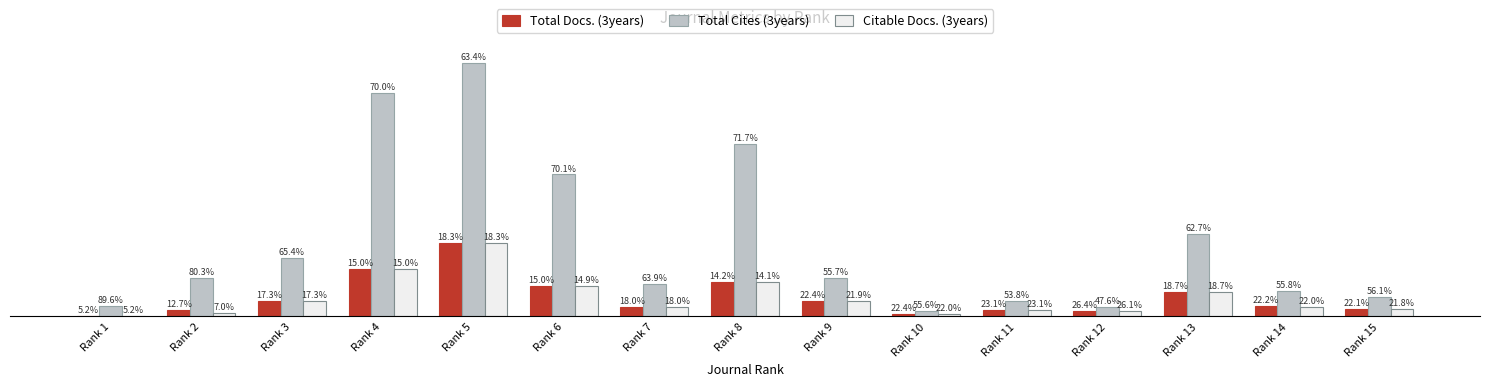

Which series has the widest spread of values?

Total Cites (3years)